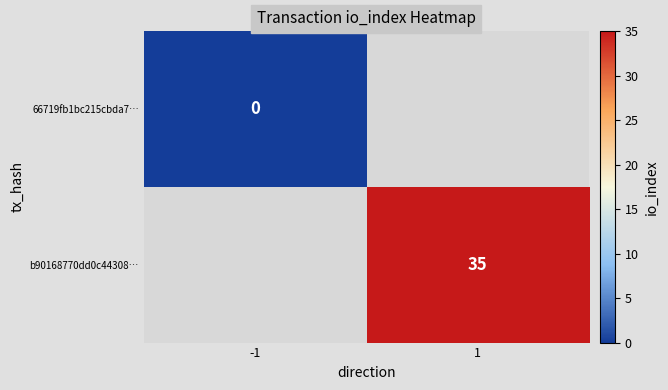

True or false: b90168770dd0c44308… has a value of 35 at 1.

True